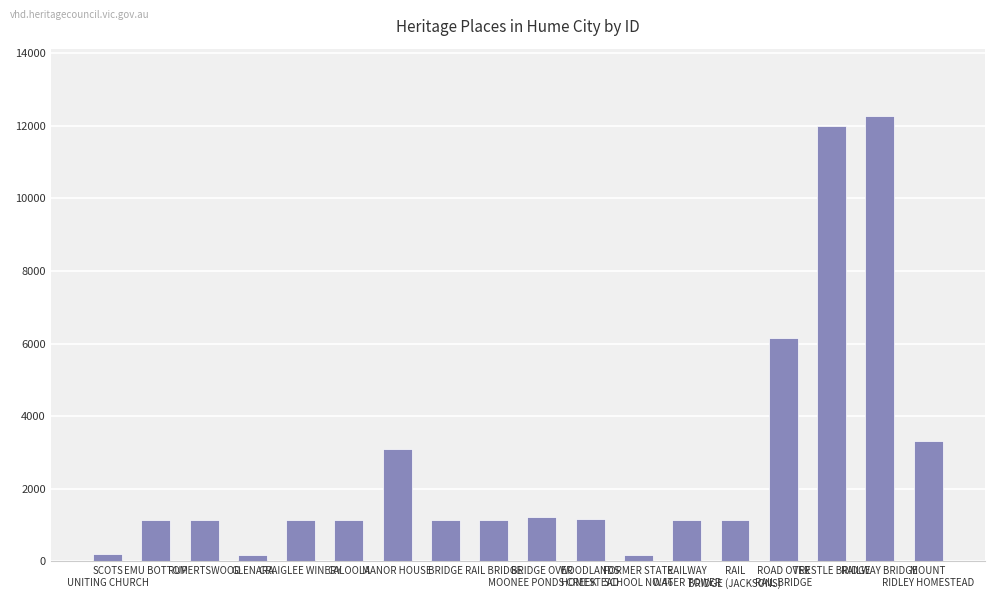

Approximately how many times larger is the value at MOUNT
RIDLEY HOMESTEAD compared to RAILWAY BRIDGE?

0.3